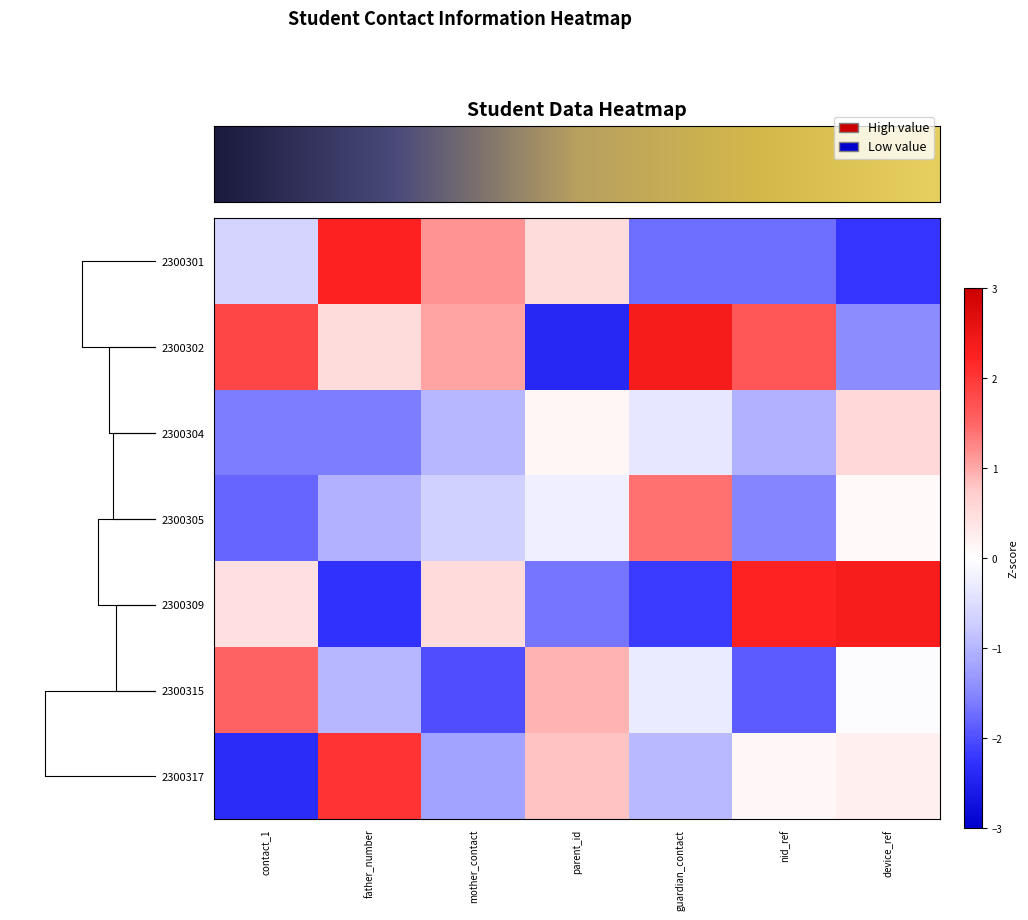

Which series has the widest spread of values?

2300302